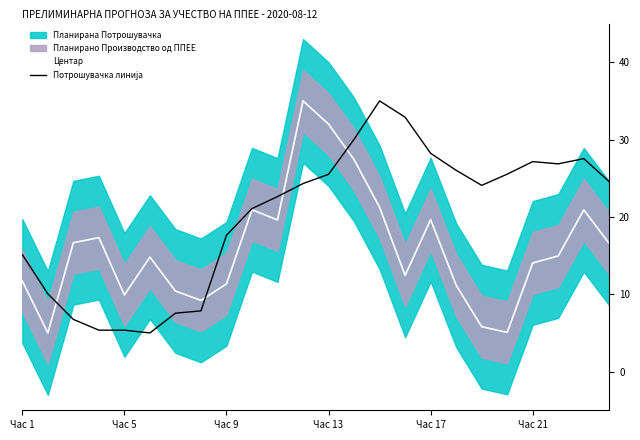

True or false: Центар has a value of 3.9 at Час 1.

False